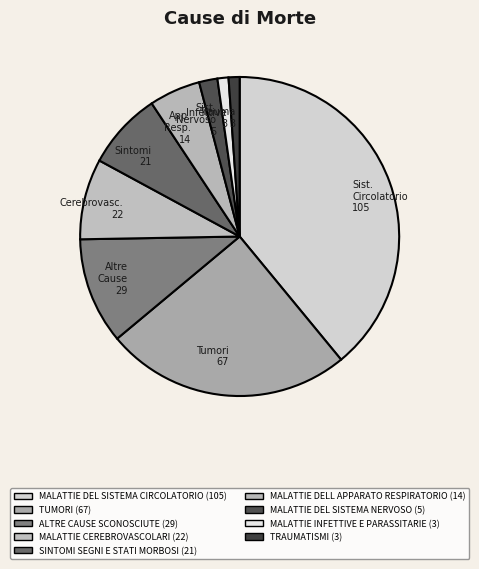

Approximately how many times larger is the value at Sist. Nervoso 5 compared to Trauma 3?

1.7